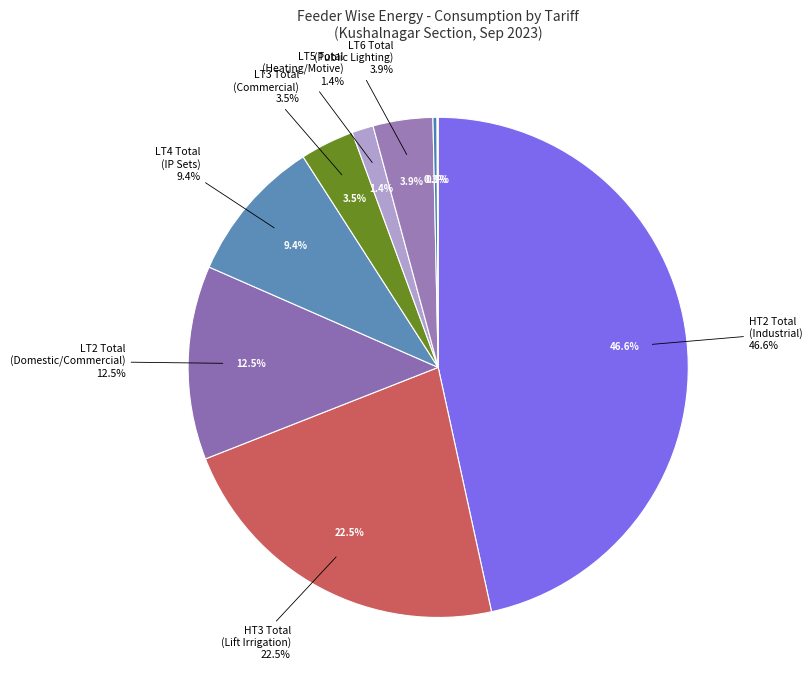

To the nearest percent, what is the combined percentage of LT4 Total and LT1 Total?

10%